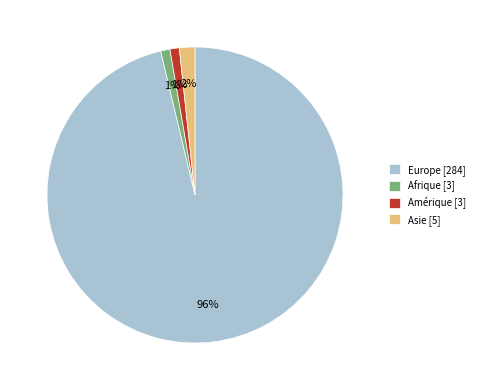

Which has a higher value, Amérique [3] or Europe [284]?

Europe [284]